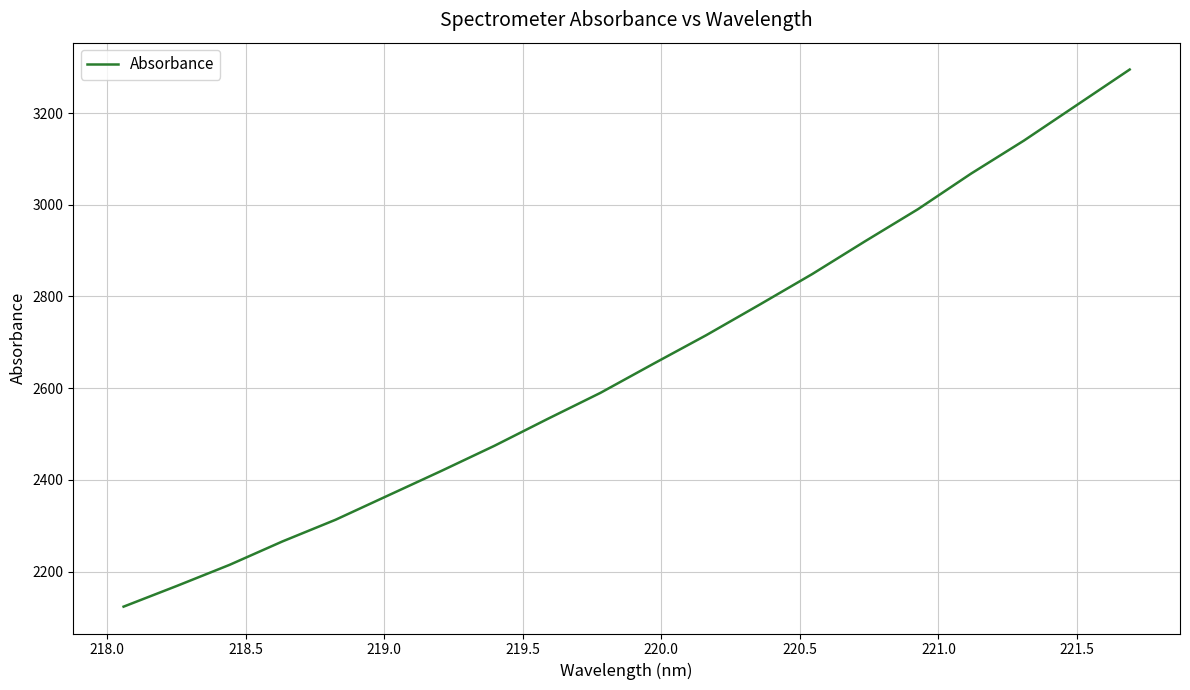

What is the smallest value displayed?

2123.5